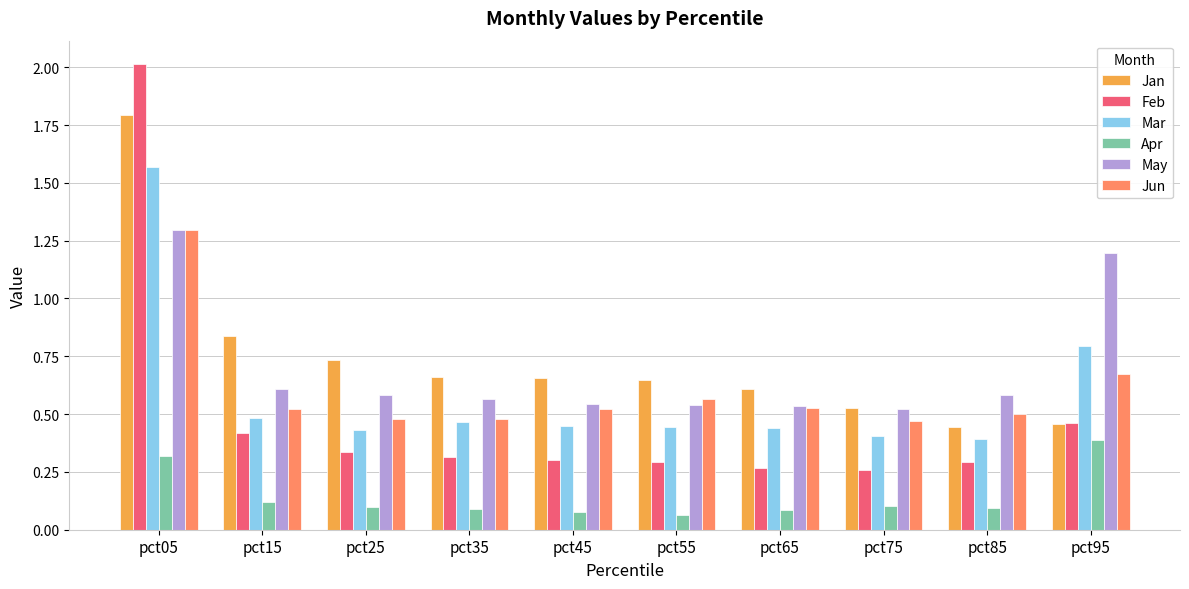

What is the total value across all series at pct75?

2.3